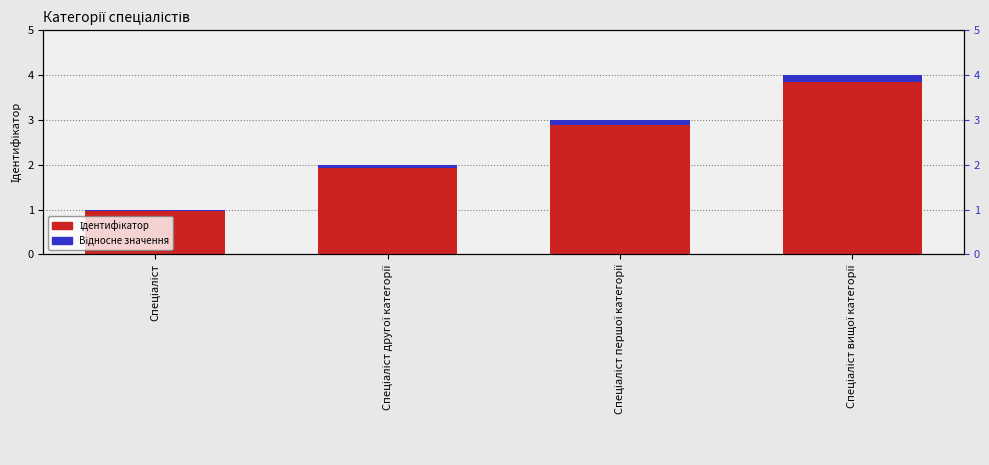

Which label corresponds to the smallest value in the chart?

Спеціаліст